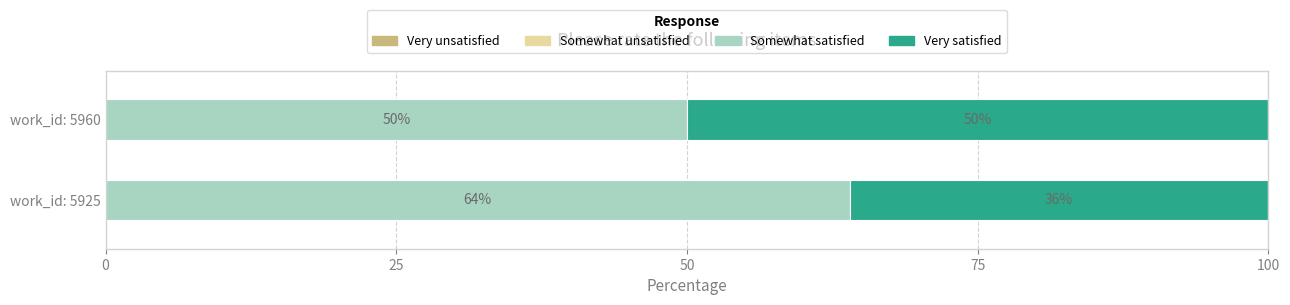

True or false: Somewhat satisfied has a value of 21 at work_id: 5960.

False